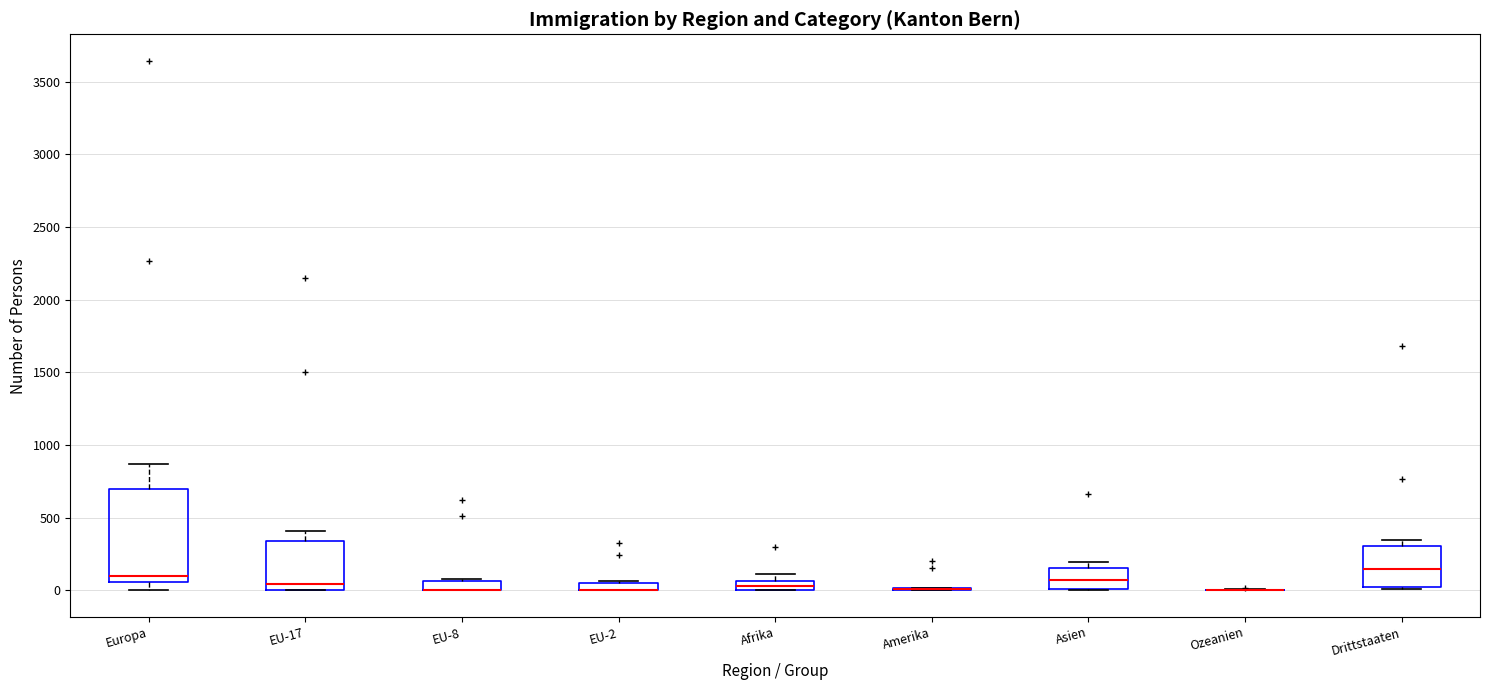

Comparing the boxes themselves (not the whiskers), which one is the tallest?

Europa